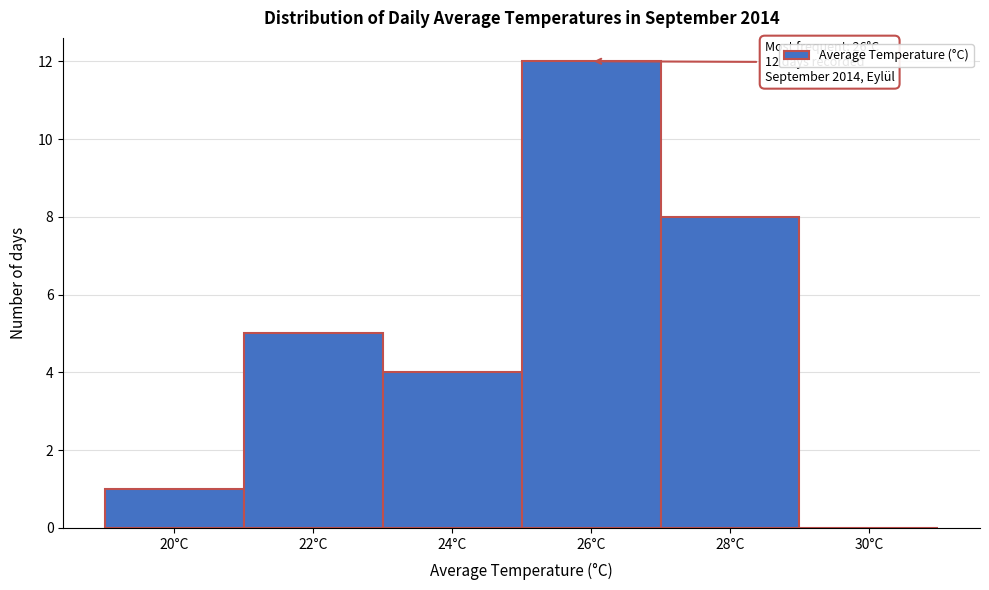

Reading left to right, extract all data points from this chart.

20°C=1	22°C=5	24°C=4	26°C=12	28°C=8	30°C=0